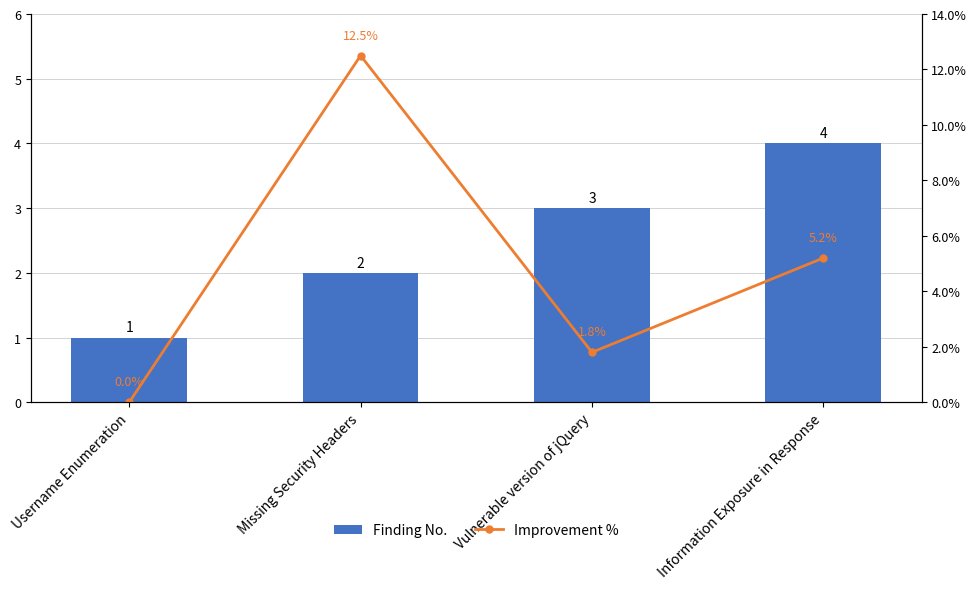

Which has a higher value, Missing Security Headers or Information Exposure in Response?

Information Exposure in Response